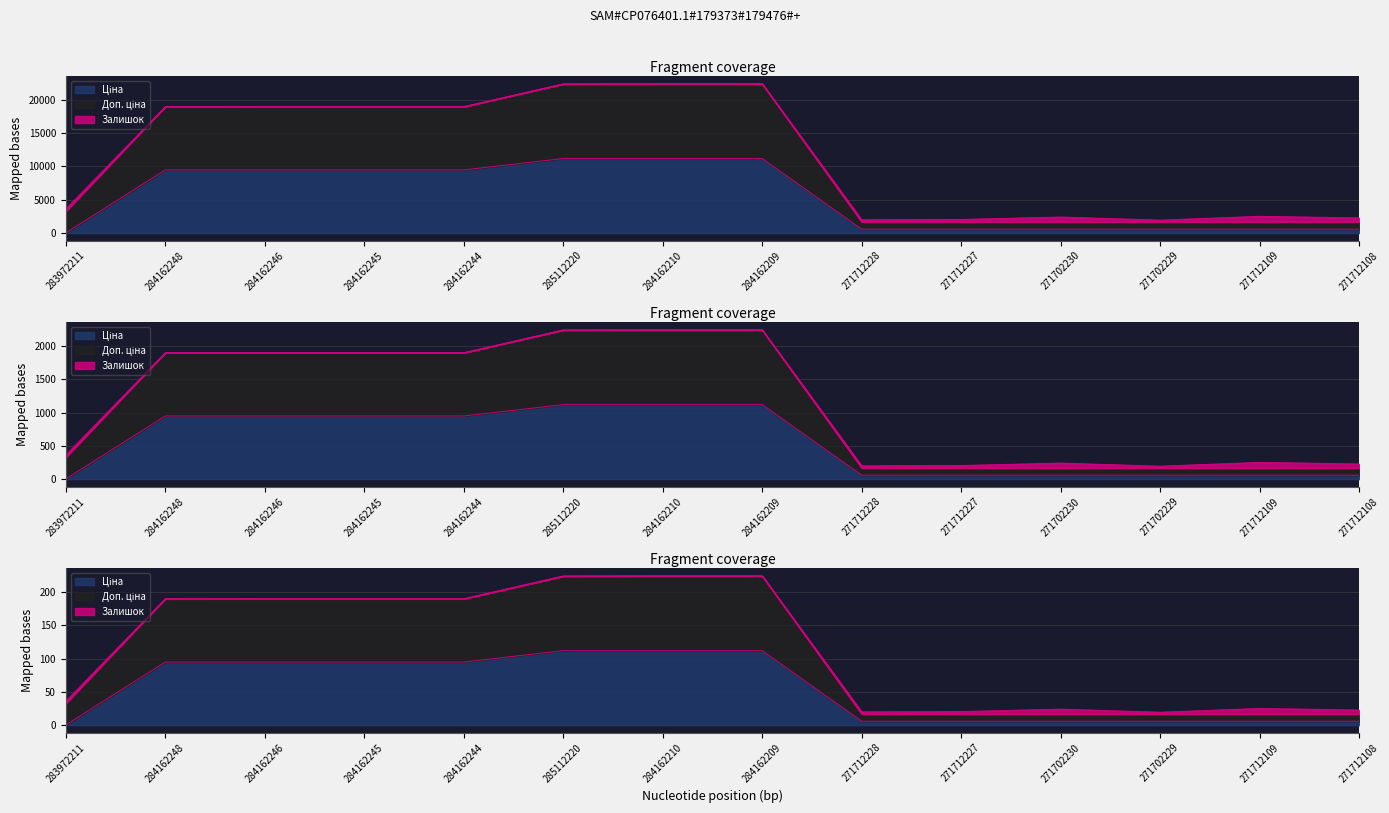

True or false: Ціна and Доп. ціна intersect in this chart.

False